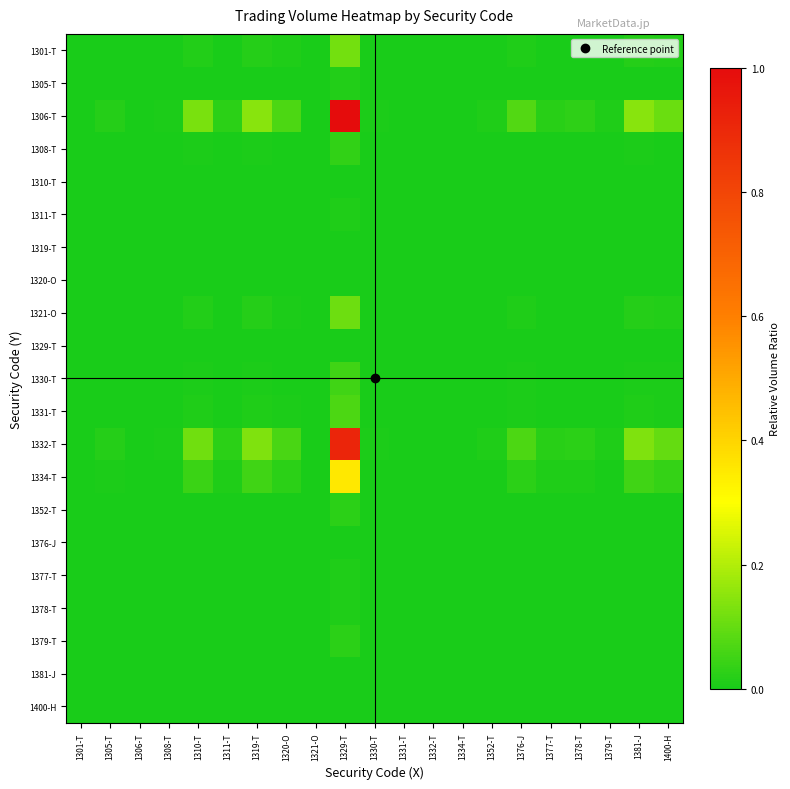

Between 1306-T and 1332-T, which series saw the biggest shift?

1306-T